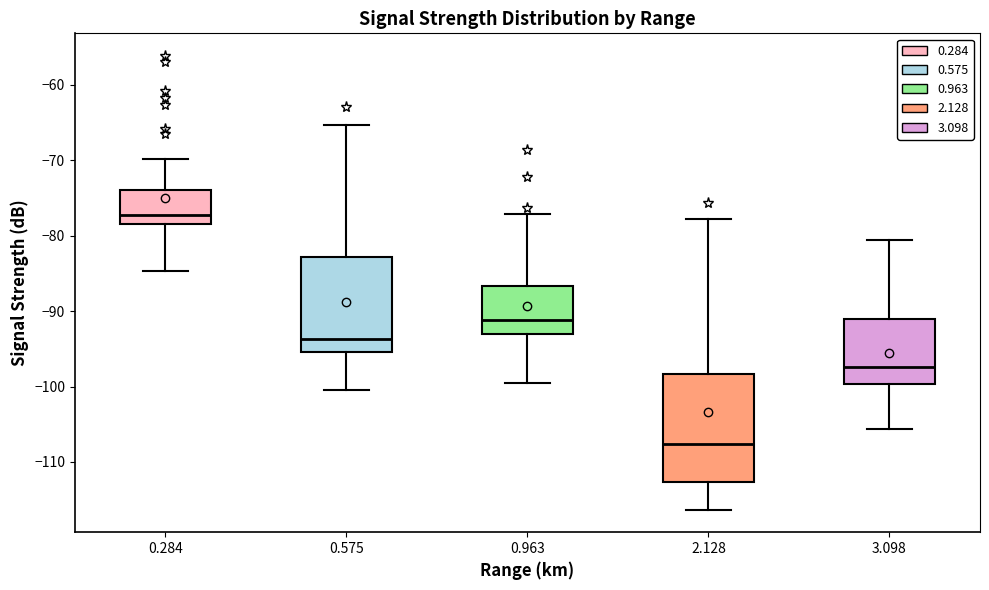

Which box is the tallest, from its lower edge to its upper edge?

2.128